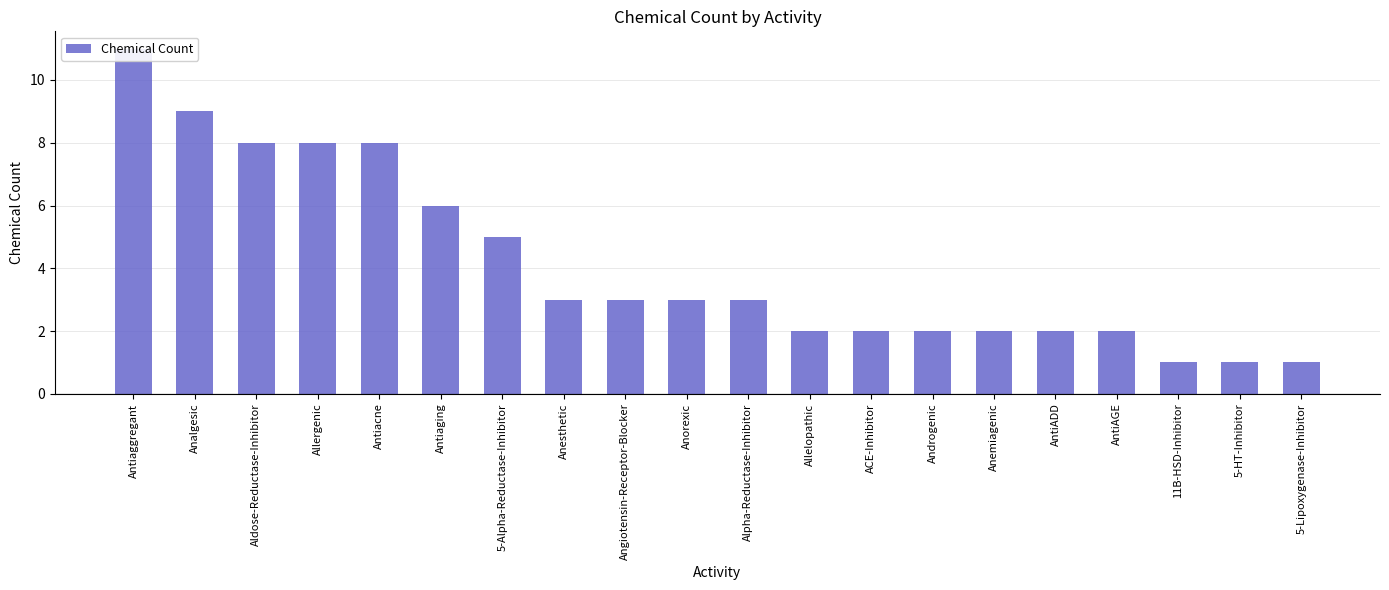

The value at Anemiagenic is 1. True or false?

False